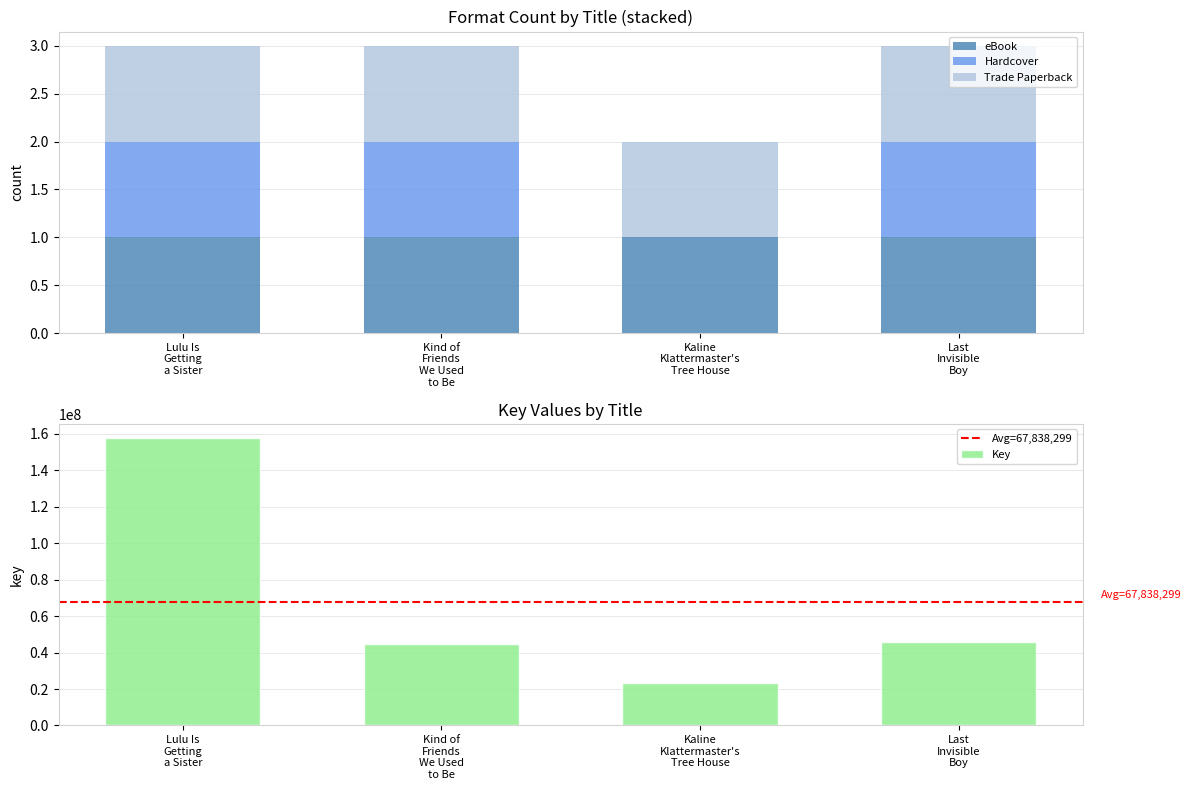

Read the value at Kind of Friends We Used to Be.

1